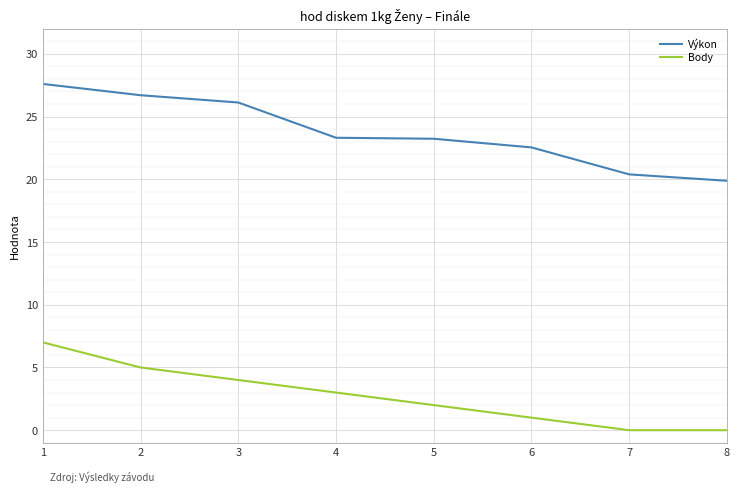

What is the minimum value for Výkon?

19.9